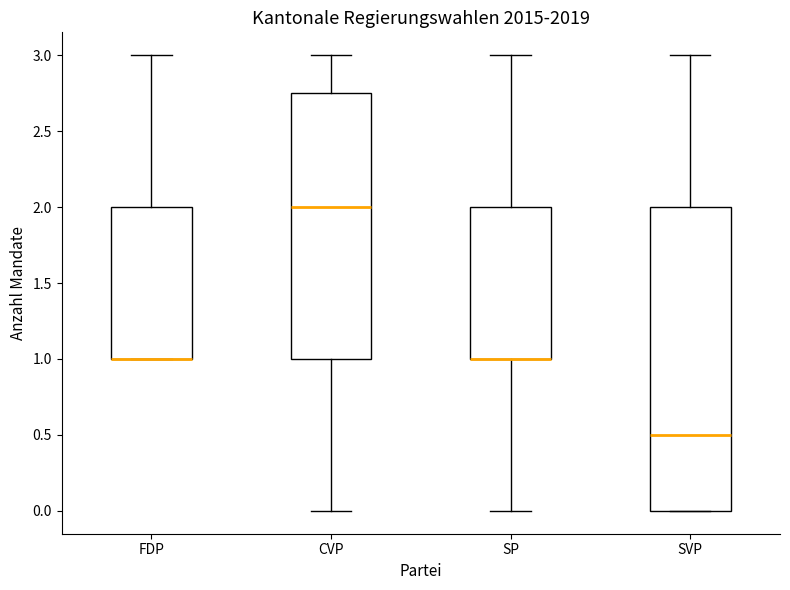

Reading left to right, transcribe this box plot: for each box, give where its median line is, the range the box spans, and where its two whiskers end, as read against the y-axis. The values are not printed on the chart, so give them approximately, as read against the axis.

FDP: median 1.00 (drawn on the box's lower edge), box 1.00 to 2.00, whiskers 1.00 to 3.00
CVP: median 2.00, box 1.00 to 2.75, whiskers 0.00 to 3.00
SP: median 1.00 (drawn on the box's lower edge), box 1.00 to 2.00, whiskers 0.00 to 3.00
SVP: median 0.50, box 0.00 to 2.00, whiskers 0.00 to 3.00